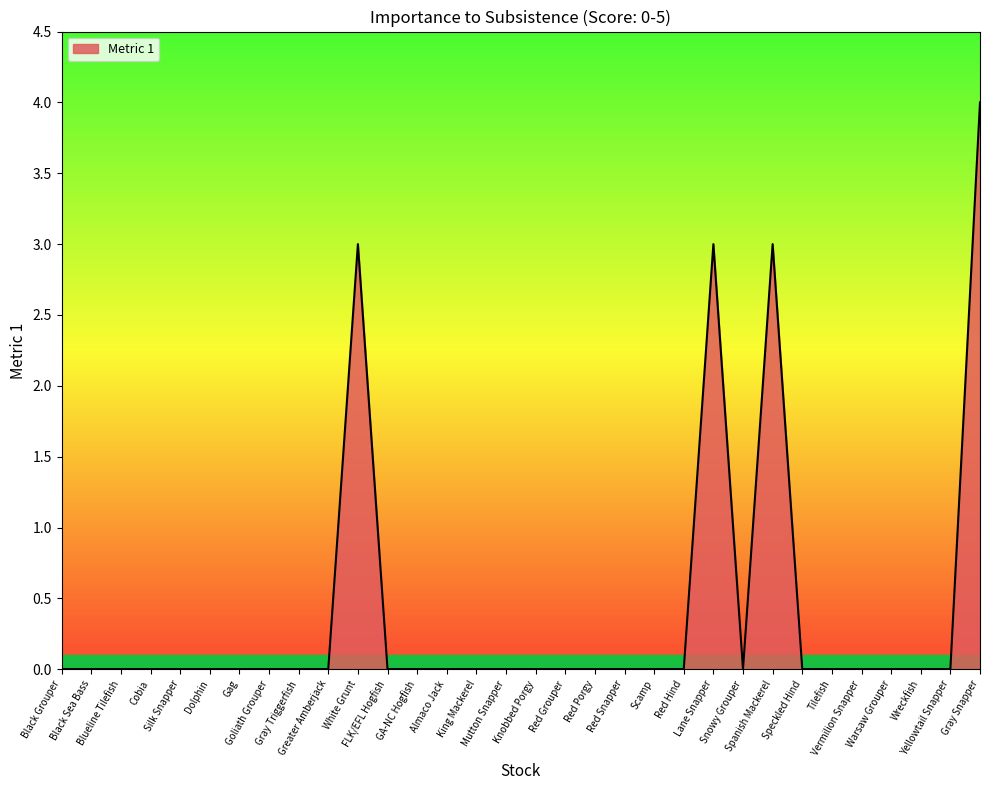

Is it true that the value at Warsaw Grouper is 0.0?

True